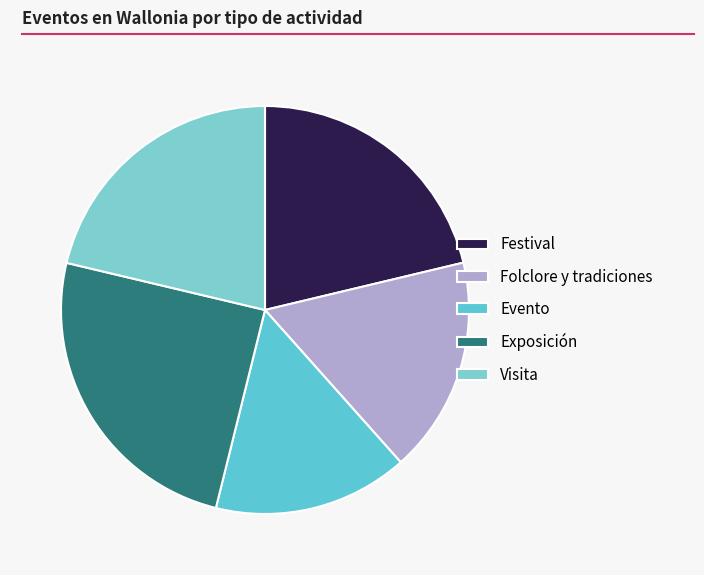

What percentage is the Evento slice, to the nearest percent?

15%